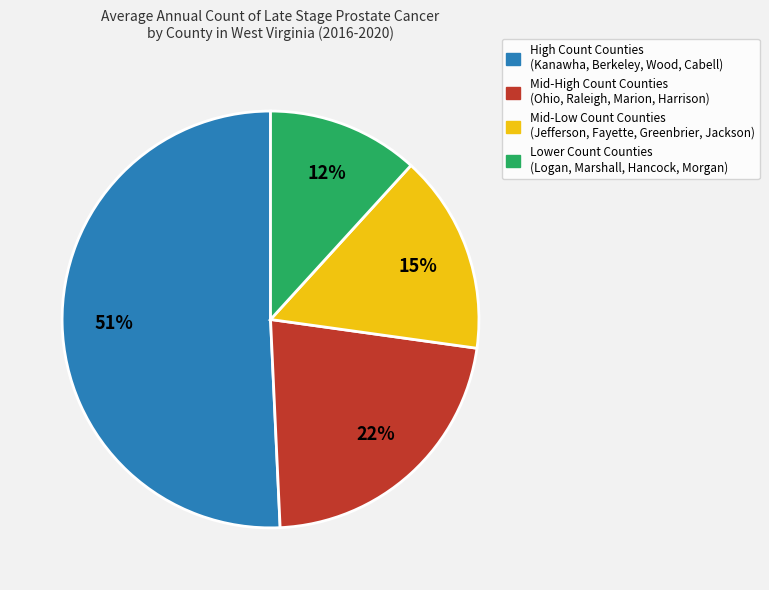

Is there any slice that represents more than half of the pie?

Yes